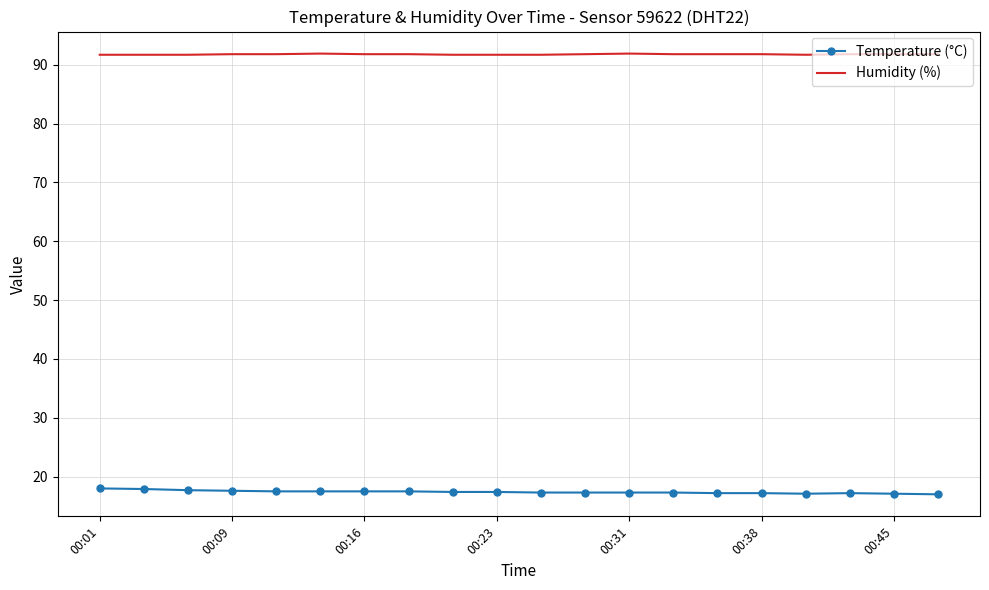

True or false: Humidity (%) and Temperature (°C) intersect in this chart.

False